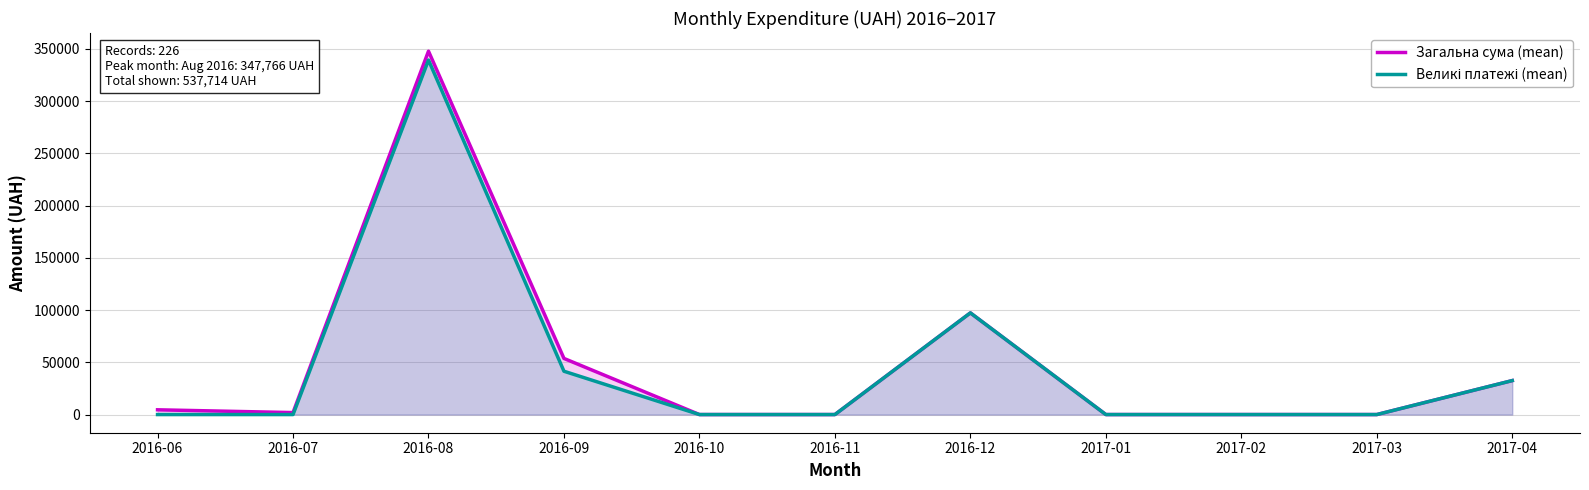

True or false: Великі платежі (mean) and Загальна сума (mean) intersect in this chart.

False